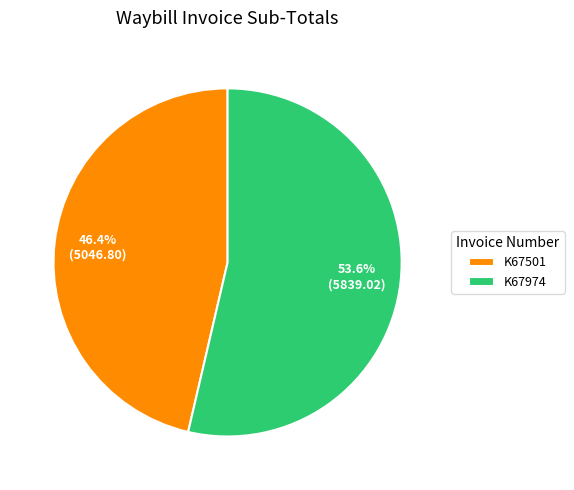

The K67974 slice represents 54% of the pie. True or false?

True